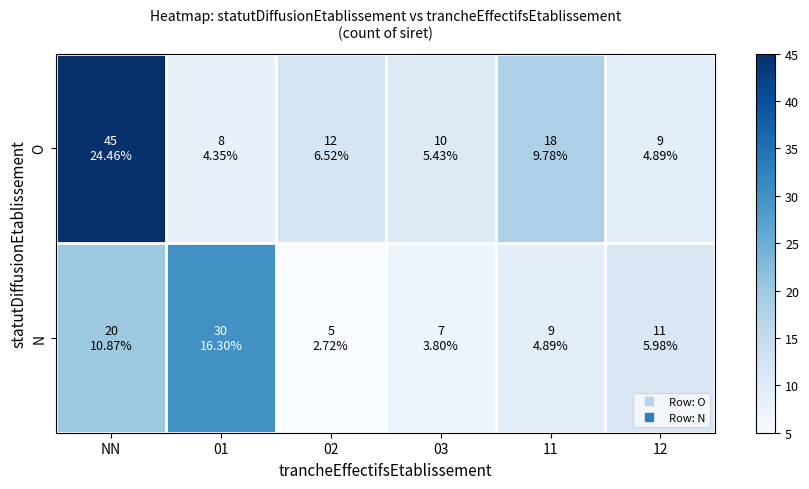

Count the number of categories in the chart.

6